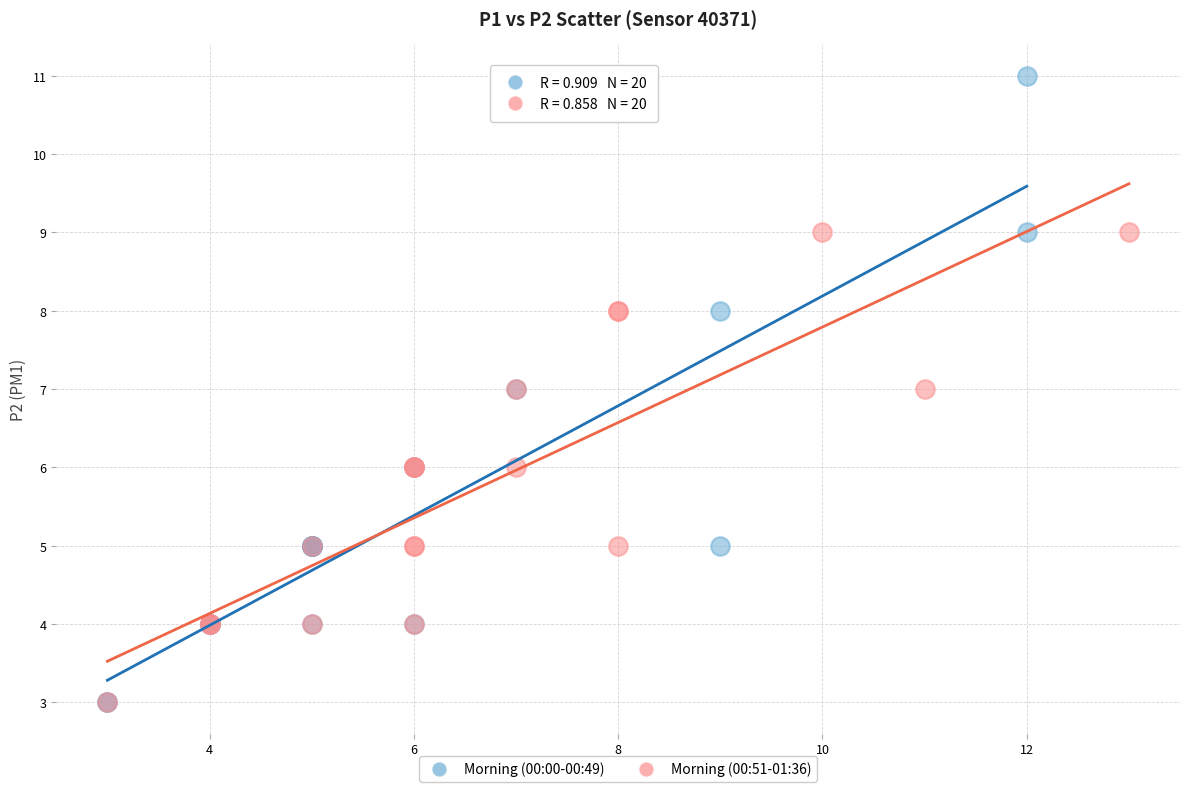

Which series reaches the maximum Y coordinate?

Morning (00:00-00:49)